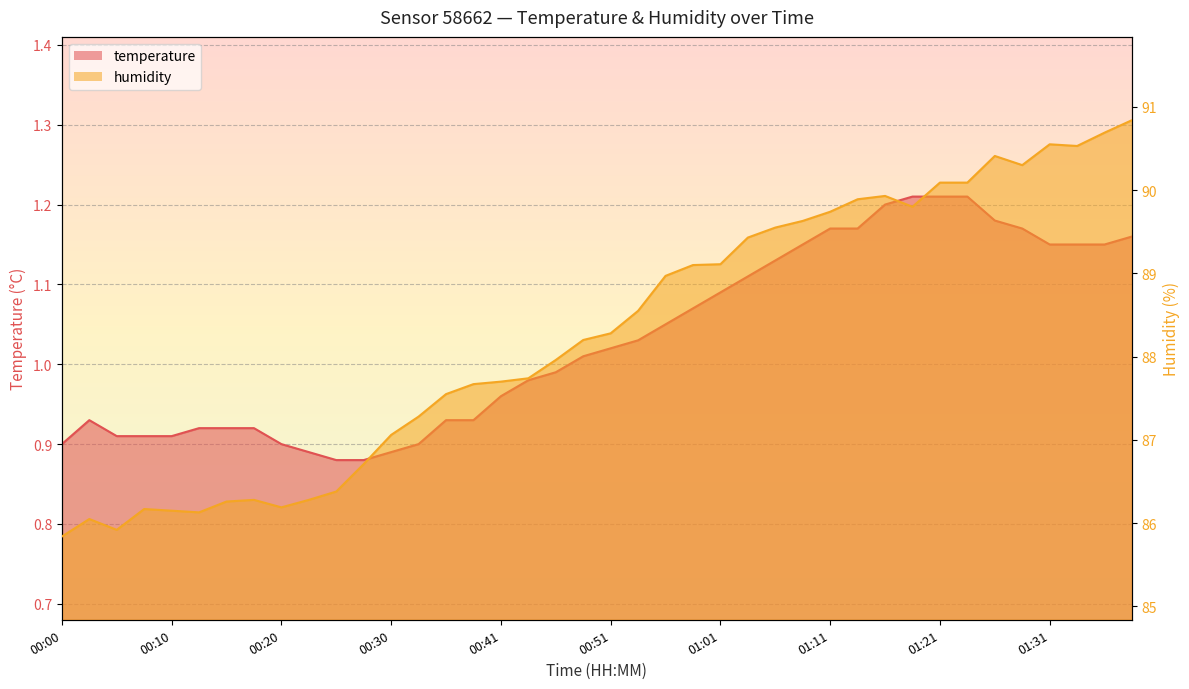

How many lines are shown in the chart?

2